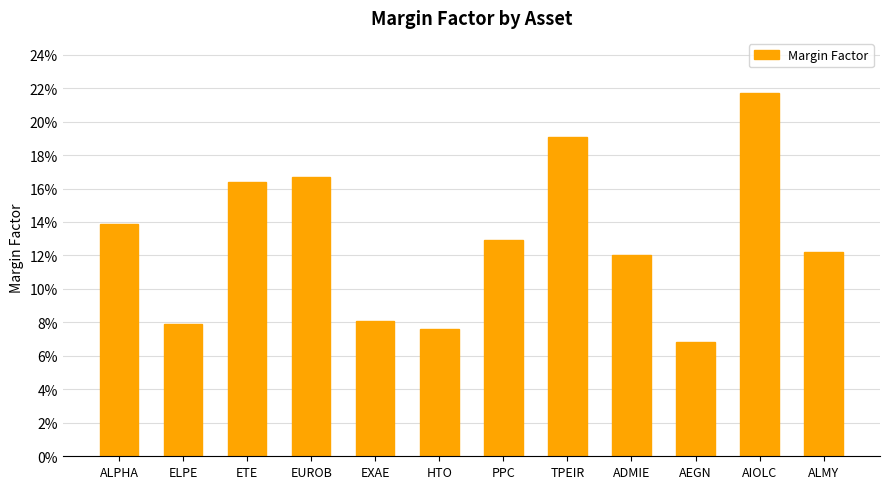

Are the bars horizontal?

No